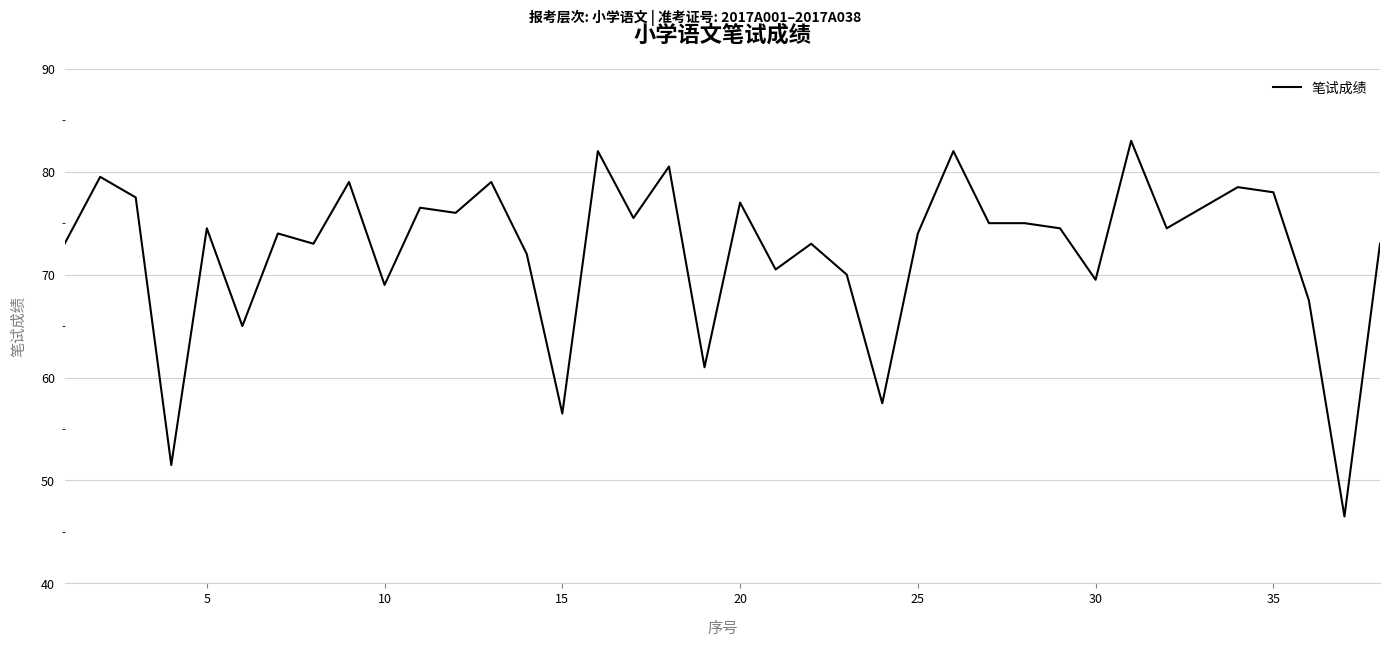

What is the minimum value shown in the chart?

46.5